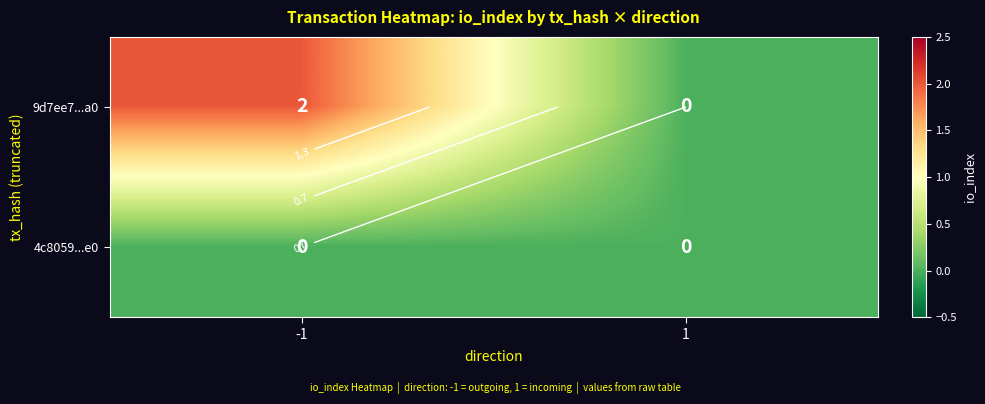

What is the maximum value shown in the chart?

2